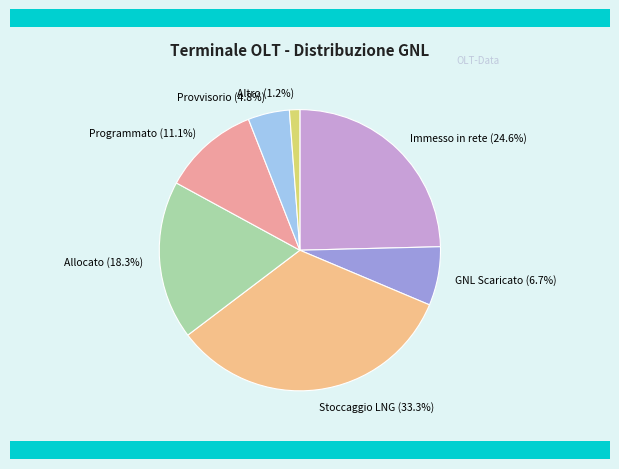

Which category has the smallest portion of the pie?

Altro